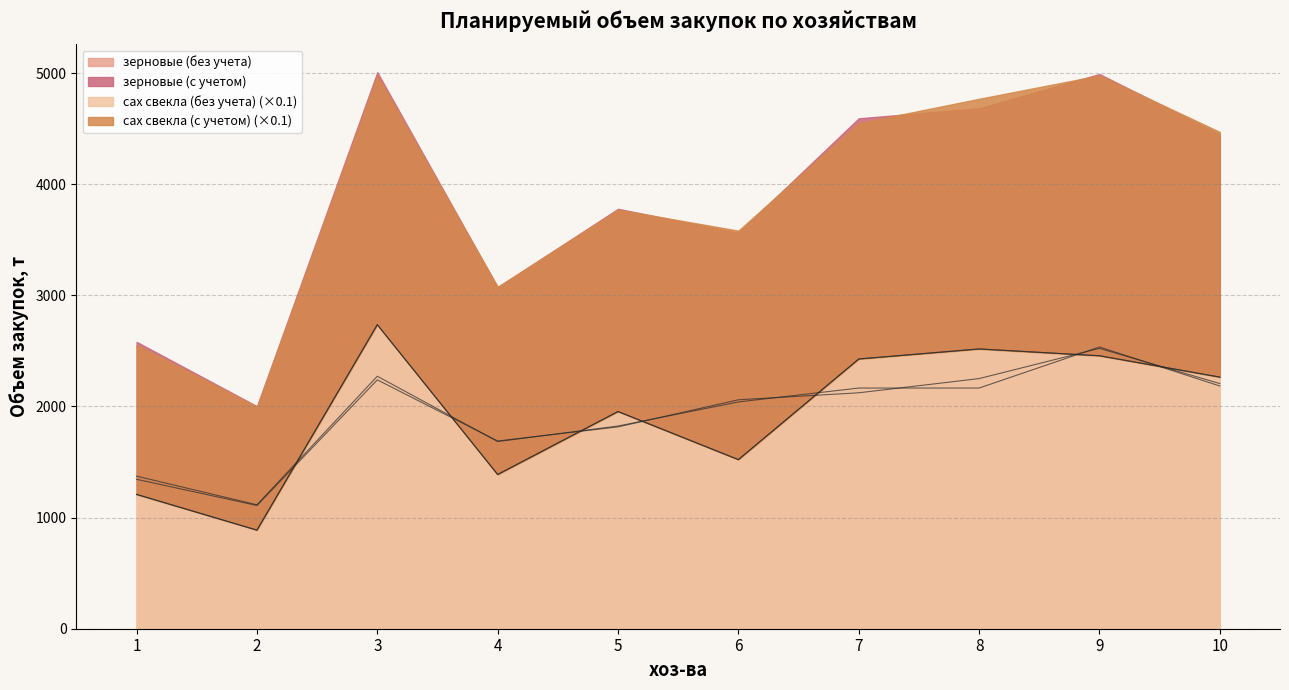

Reading left to right, transcribe all the data shown in this chart.

зерновые (без учета): 1=1208.4	2=886.8	3=2736.0	4=1388.4	5=1954.8	6=1521.6	7=2427.6	8=2517.6	9=2456.4	10=2264.4
сах свекла (без учета): 1=1209.0	2=887.8	3=2736.4	4=1387.4	5=1954.6	6=1522.1	7=2427.2	8=2517.7	9=2456.4	10=2264.3
зерновые (с учетом): 1=1373.1	2=1115.3	3=2272.3	4=1684.6	5=1824.3	6=2040.9	7=2165.9	8=2166.0	9=2535.3	10=2184.4
сах свекла (с учетом): 1=1344.6	2=1109.0	3=2239.6	4=1689.5	5=1816.3	6=2060.3	7=2123.2	8=2251.1	9=2523.0	10=2206.3